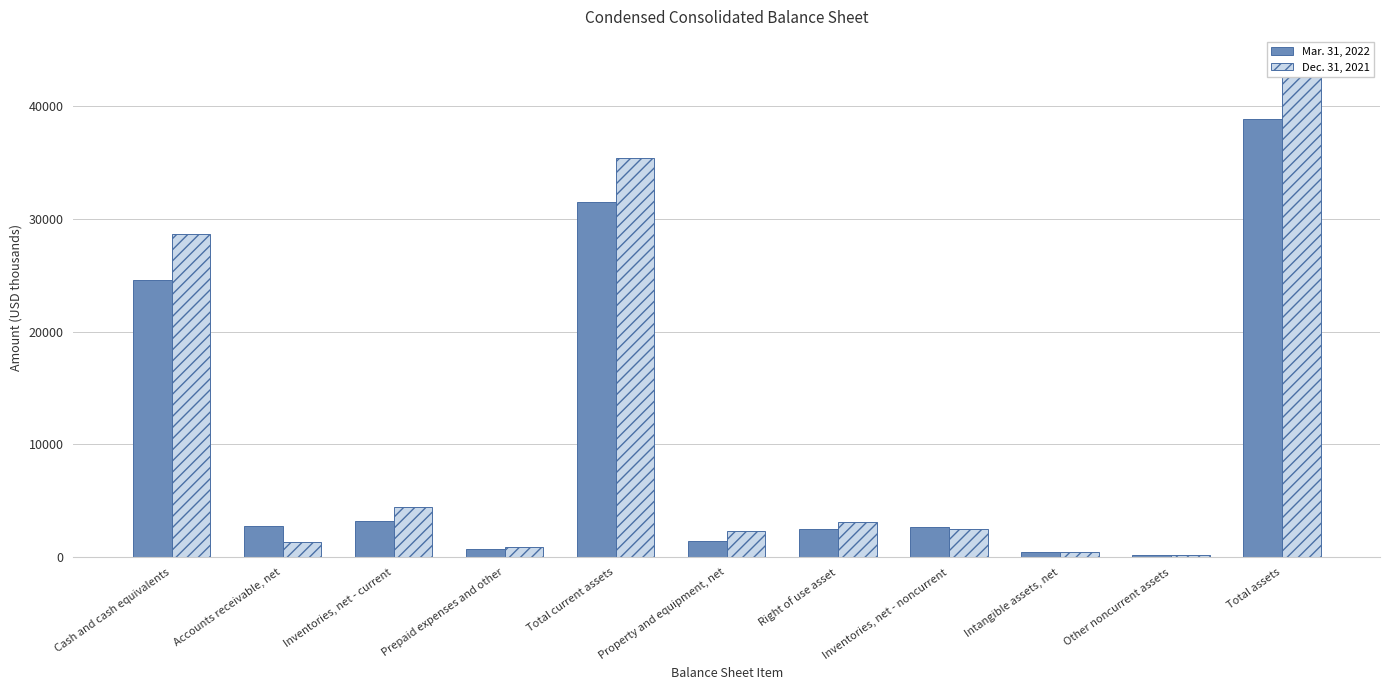

Which series has the widest spread of values?

Dec. 31, 2021